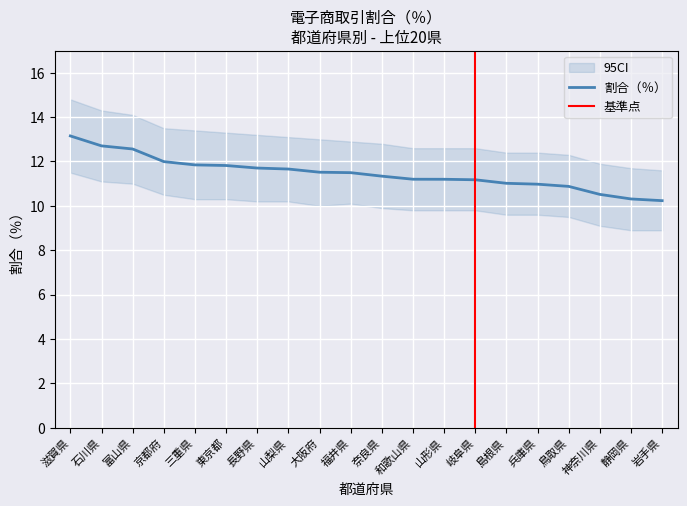

Which has a higher value, 鳥取県 or 岩手県?

鳥取県